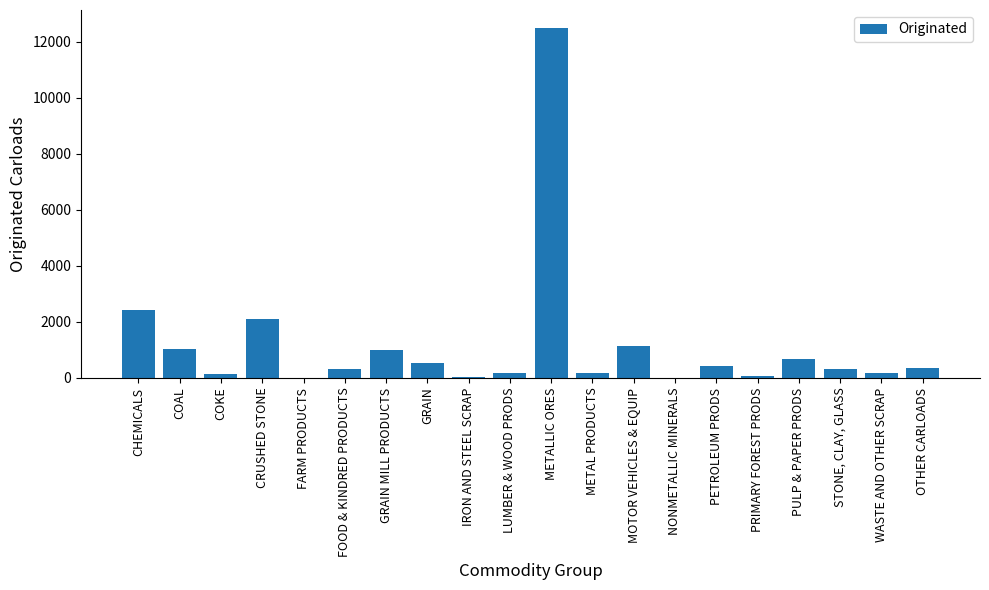

What is the maximum value shown in the chart?

12506